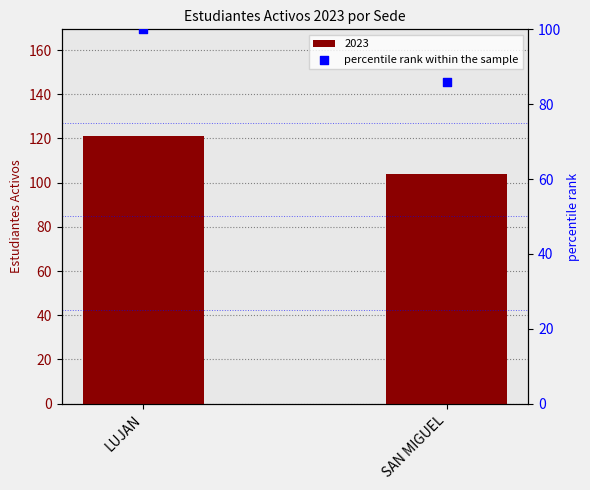

Approximately how many times larger is the value at LUJAN compared to SAN MIGUEL?

1.2